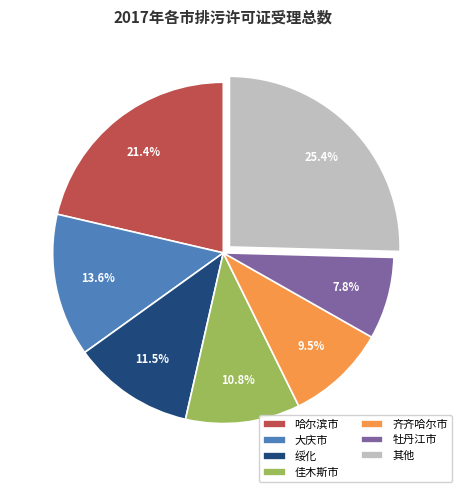

Does any single category account for the majority?

No